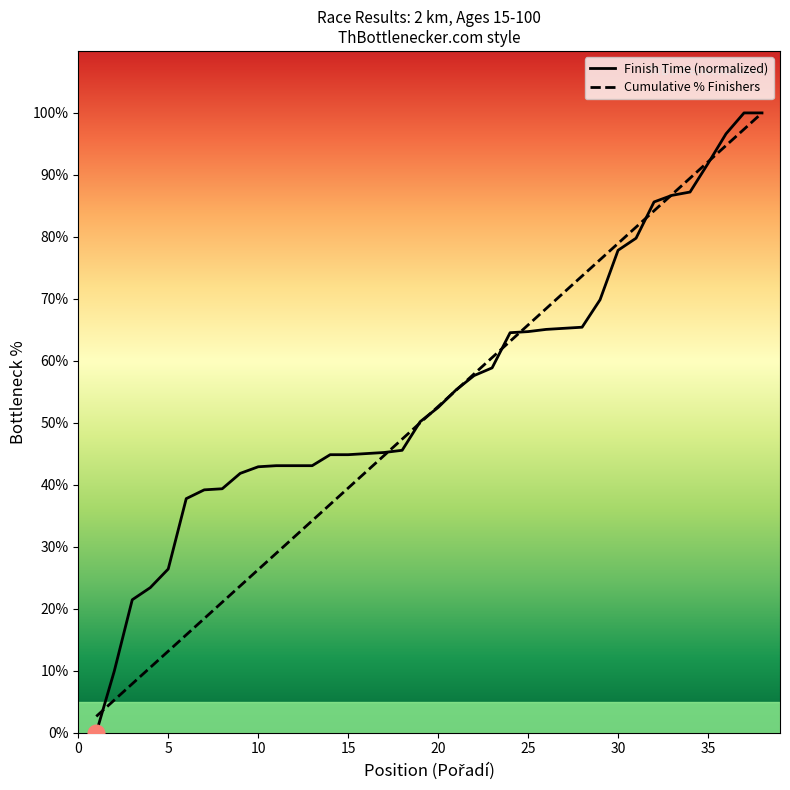

Which series has the widest spread of values?

Finish Time (normalized)